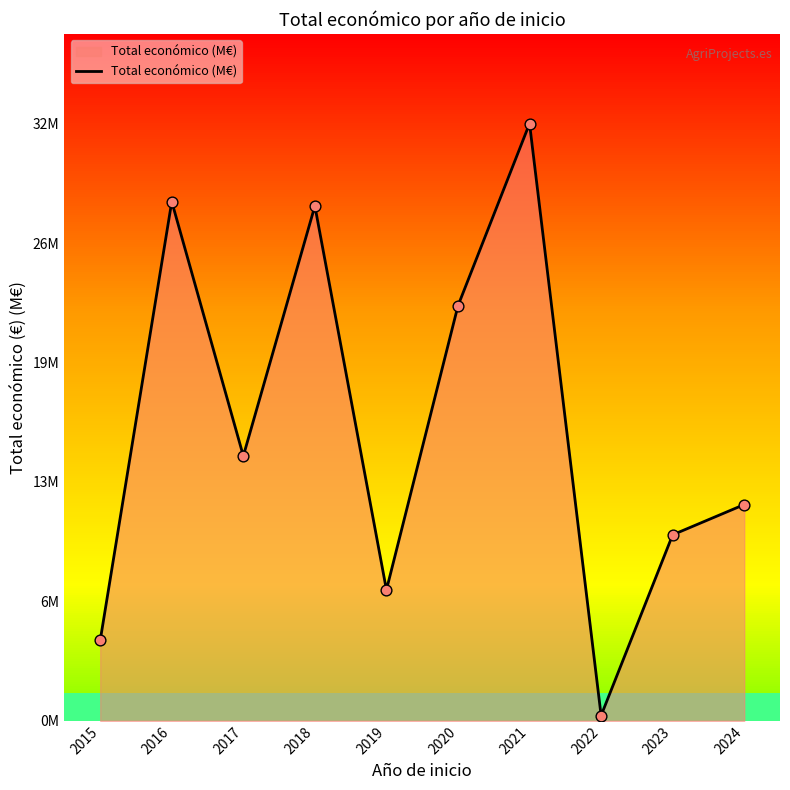

What is the ratio of the value at 2022 to the value at 2015?

0.1